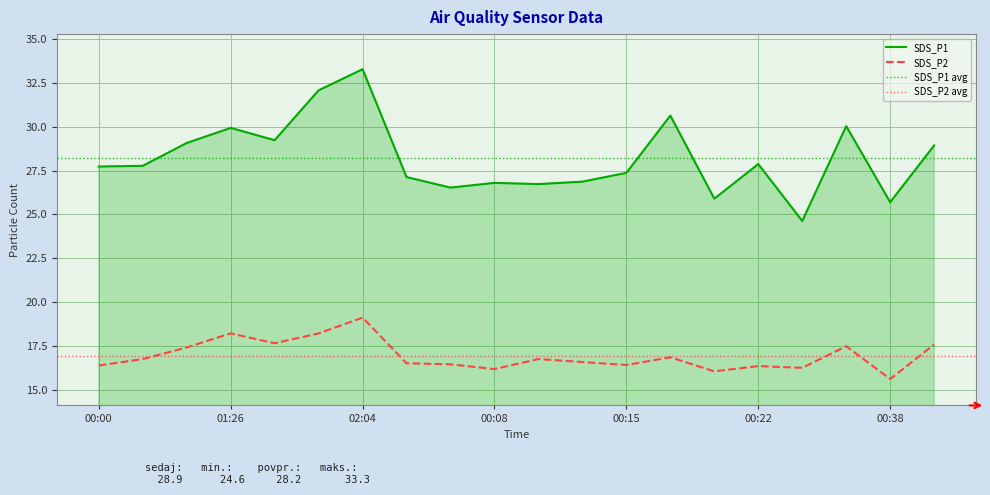

Where does the SDS_P2 series first go above 16?

00:00